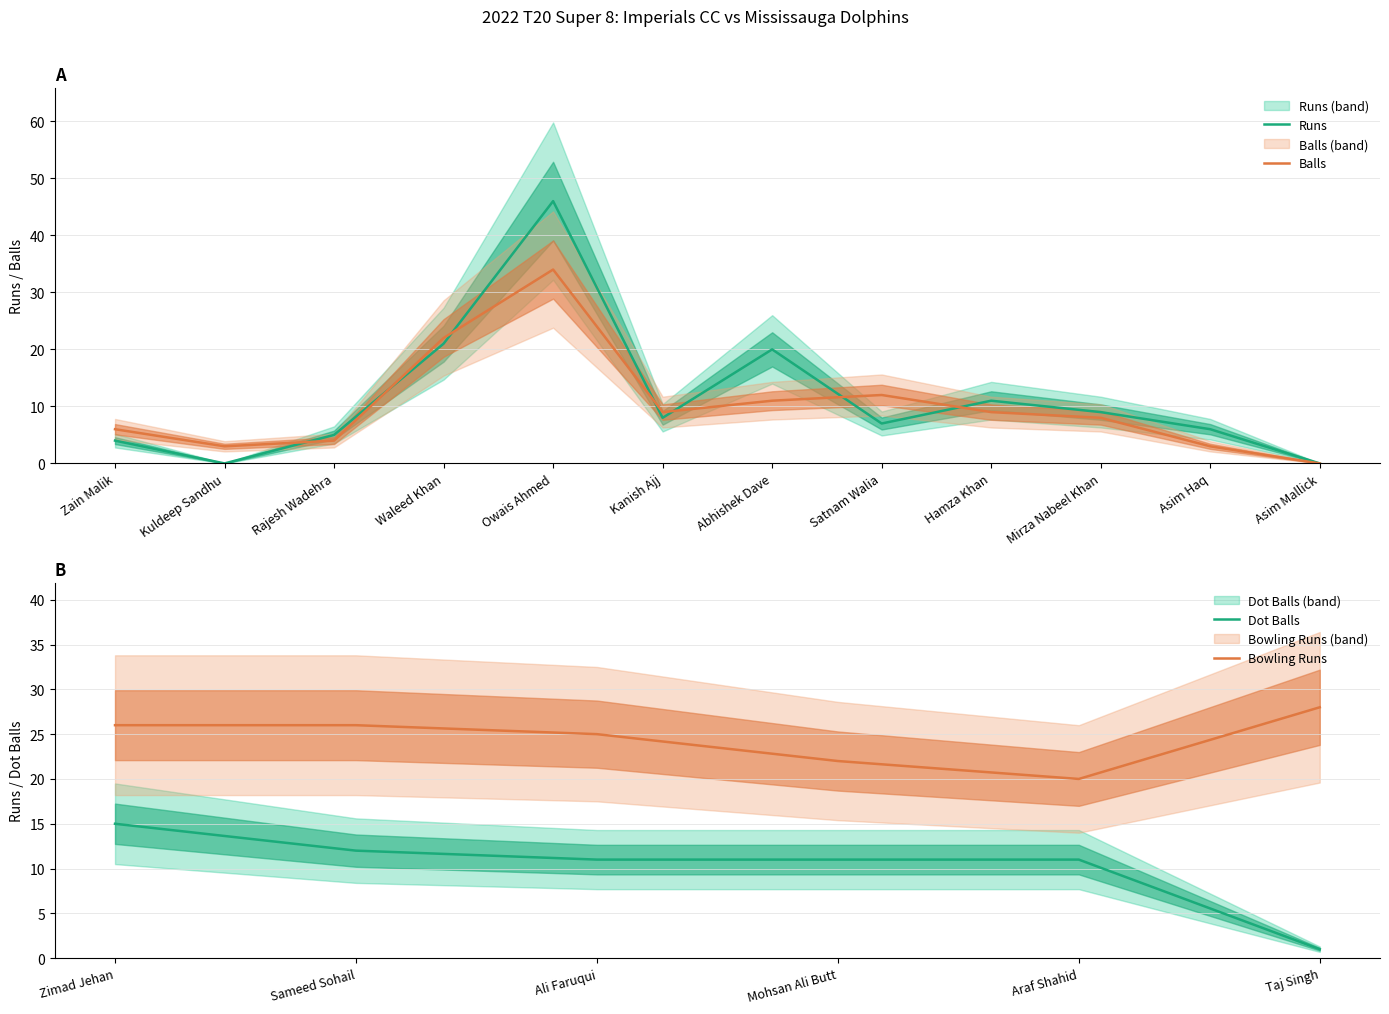

List the labels in order of Runs value, smallest first.

Kuldeep Sandhu, Asim Mallick, Zain Malik, Rajesh Wadehra, Asim Haq, Satnam Walia, Kanish Ajj, Mirza Nabeel Khan, Hamza Khan, Abhishek Dave, Waleed Khan, Owais Ahmed